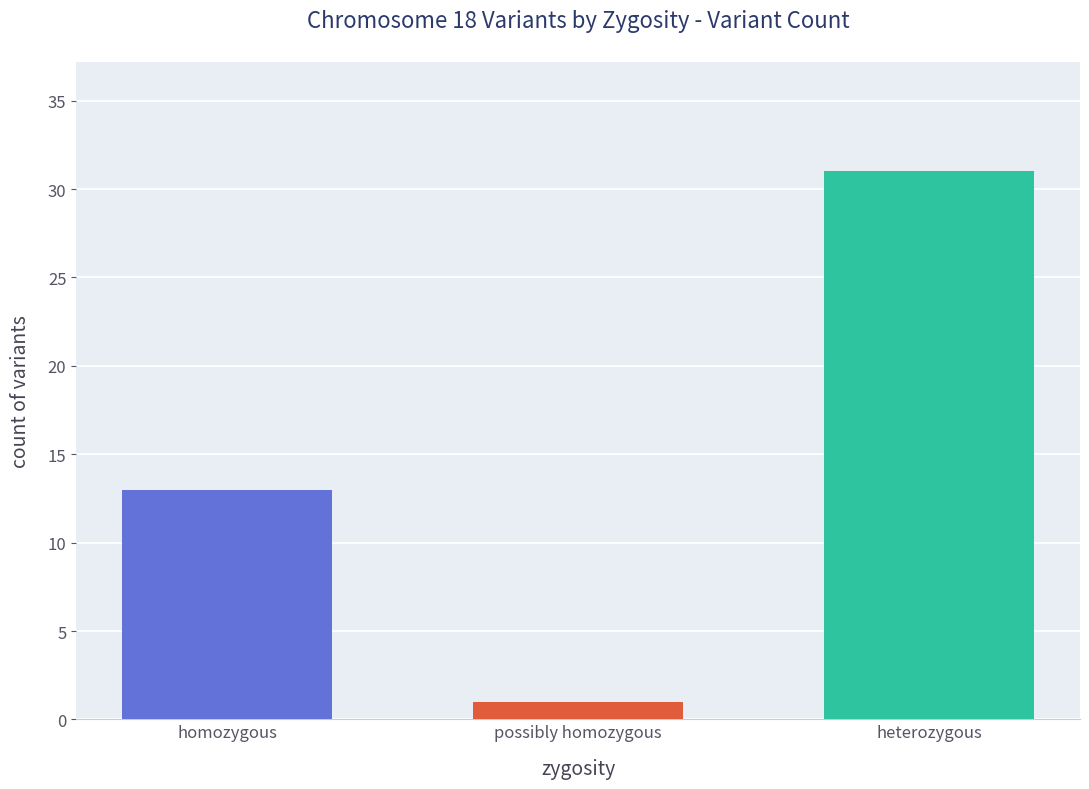

What is the smallest value displayed?

1